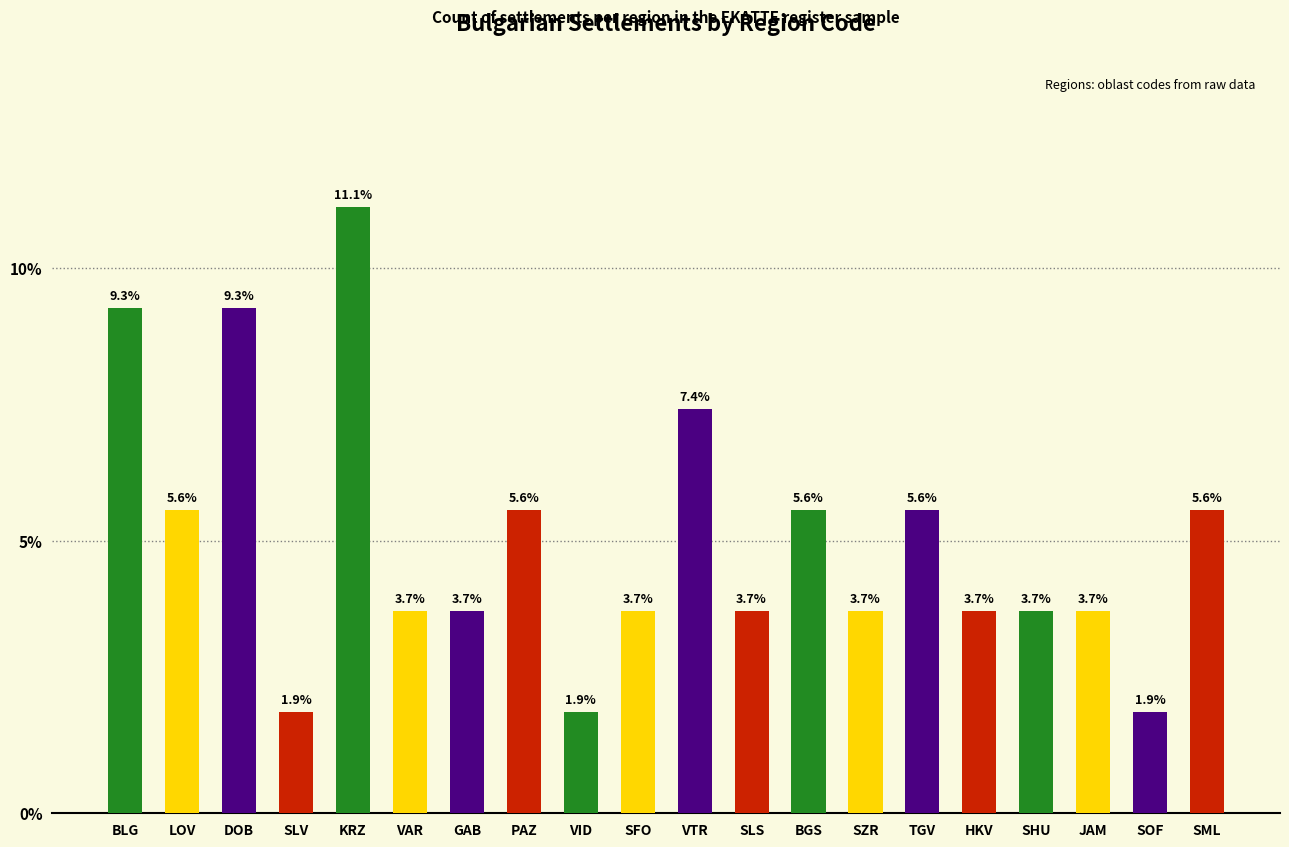

Reading left to right, list all the values displayed in this chart.

9.3	5.6	9.3	1.9	11.1	3.7	3.7	5.6	1.9	3.7	7.4	3.7	5.6	3.7	5.6	3.7	3.7	3.7	1.9	5.6